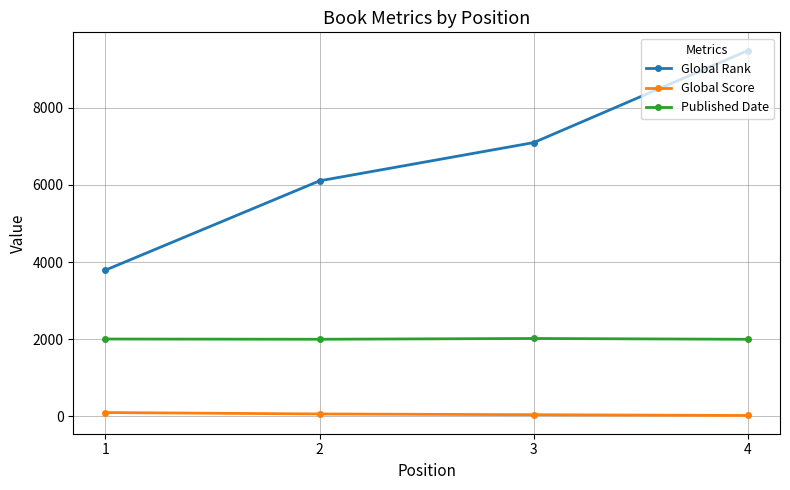

What is the smallest value displayed?

26